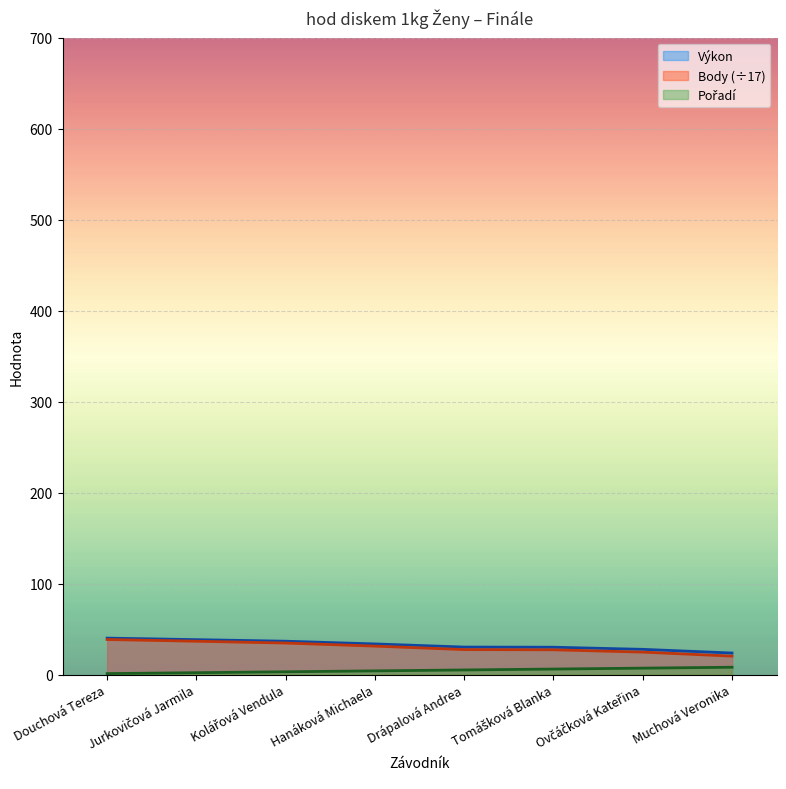

Where is Body nearest to the value 29?

Drápalová Andrea